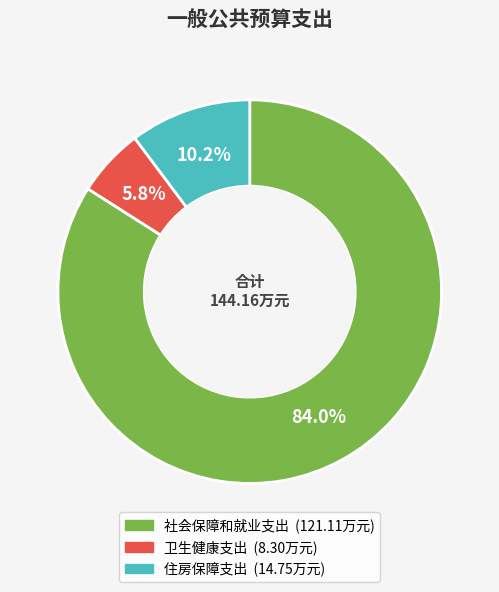

What percentage is the 住房保障支出 slice, to the nearest percent?

10%